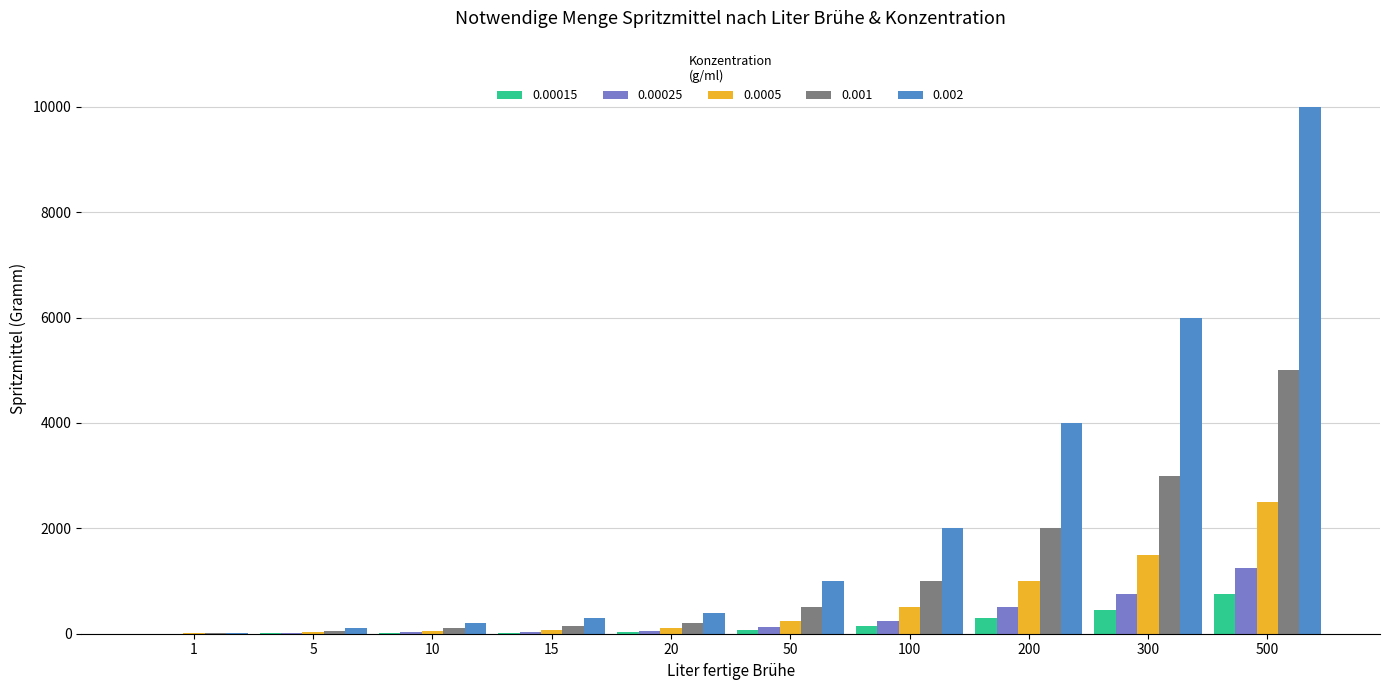

At which category is the sum across all series the highest?

500